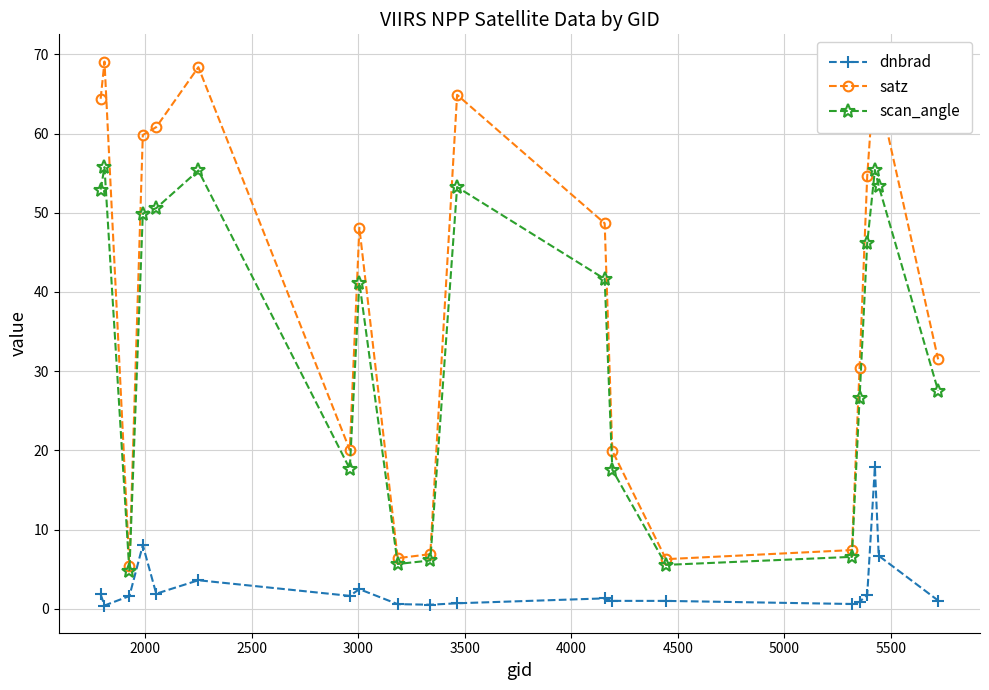

Which series has the widest spread of values?

satz